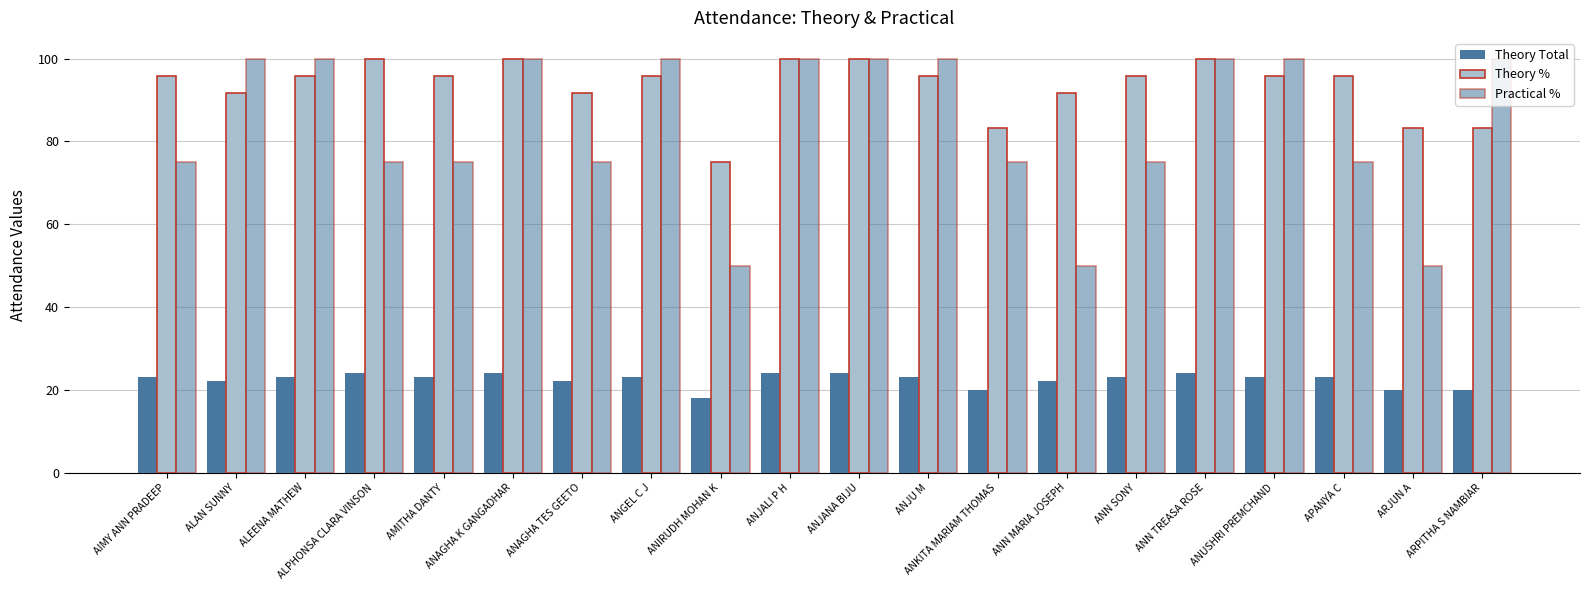

Count the number of data series in this chart.

3